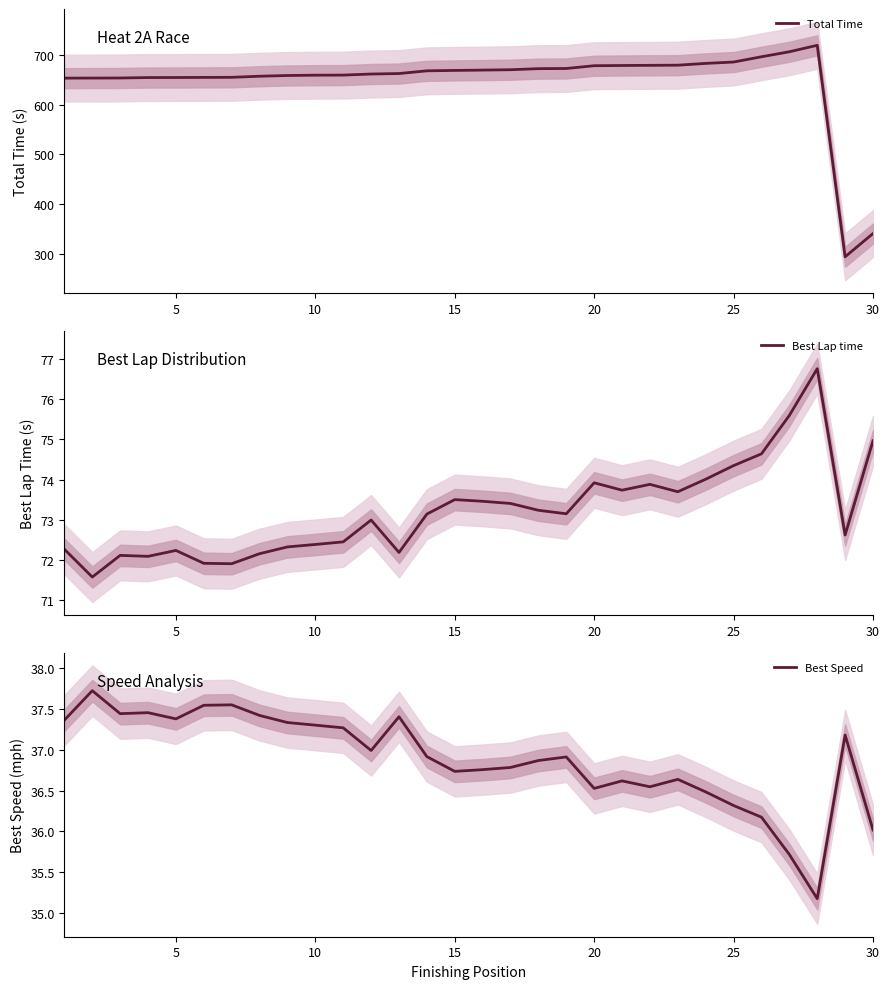

What is the minimum value for Total Time?

293.8